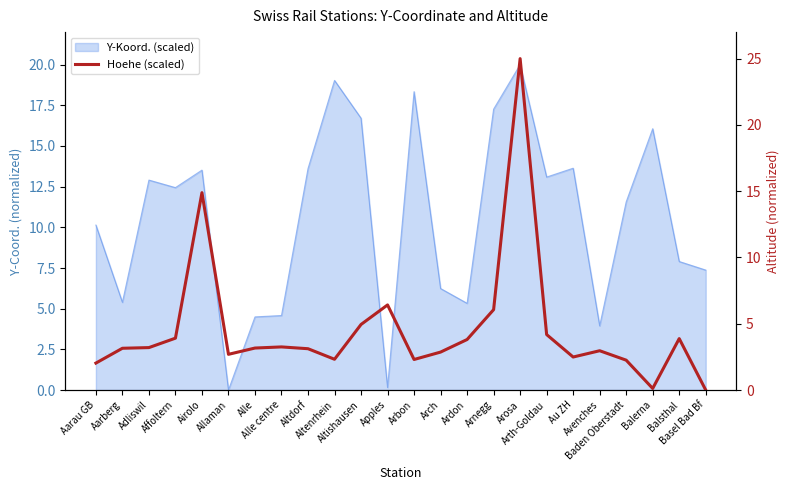

At which label is the value closest to 12?

Airolo